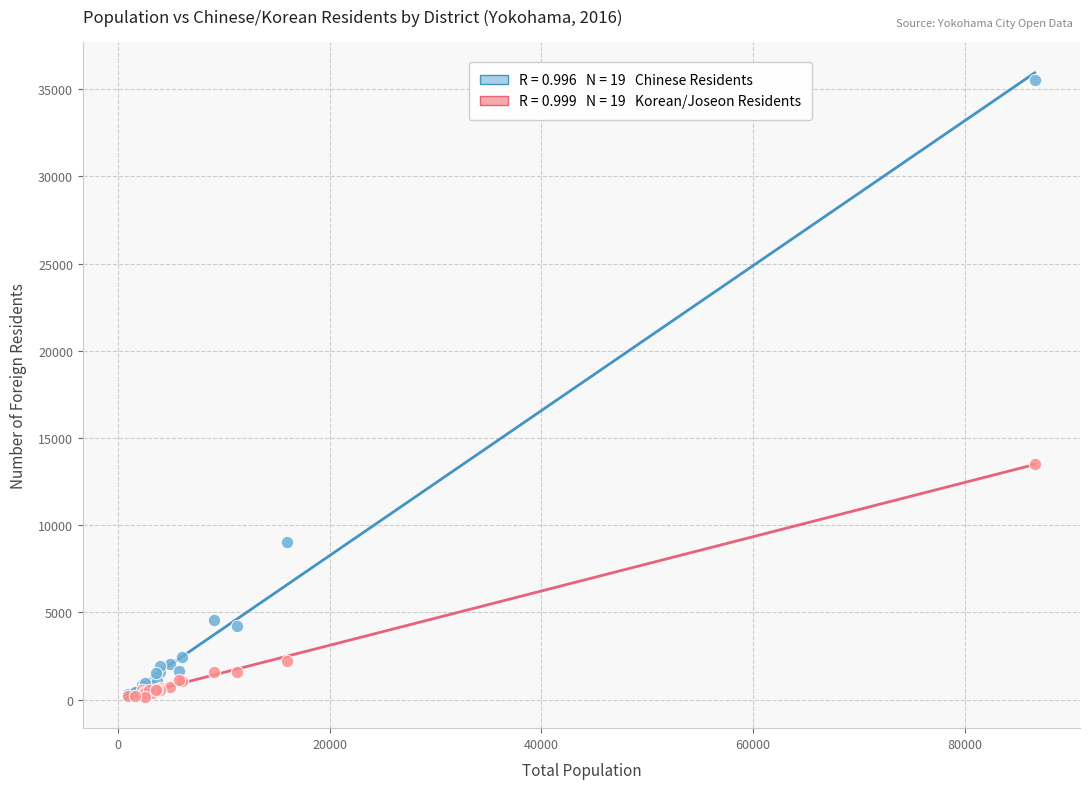

Across all series, what Y value is closest to 17862?

13521